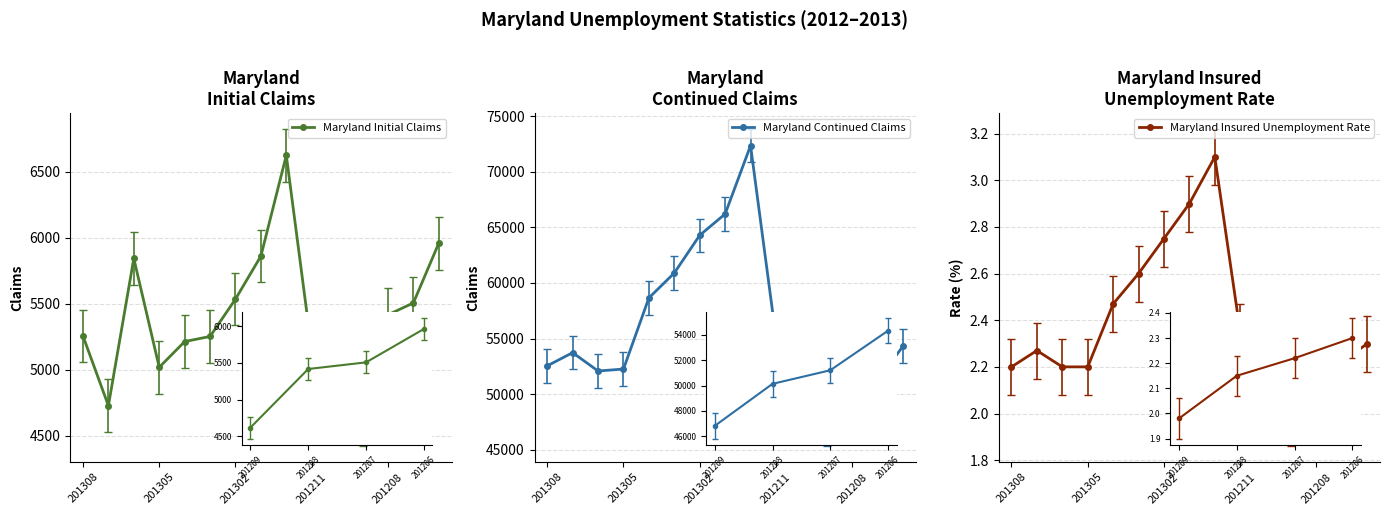

What position from the left is 14?

15